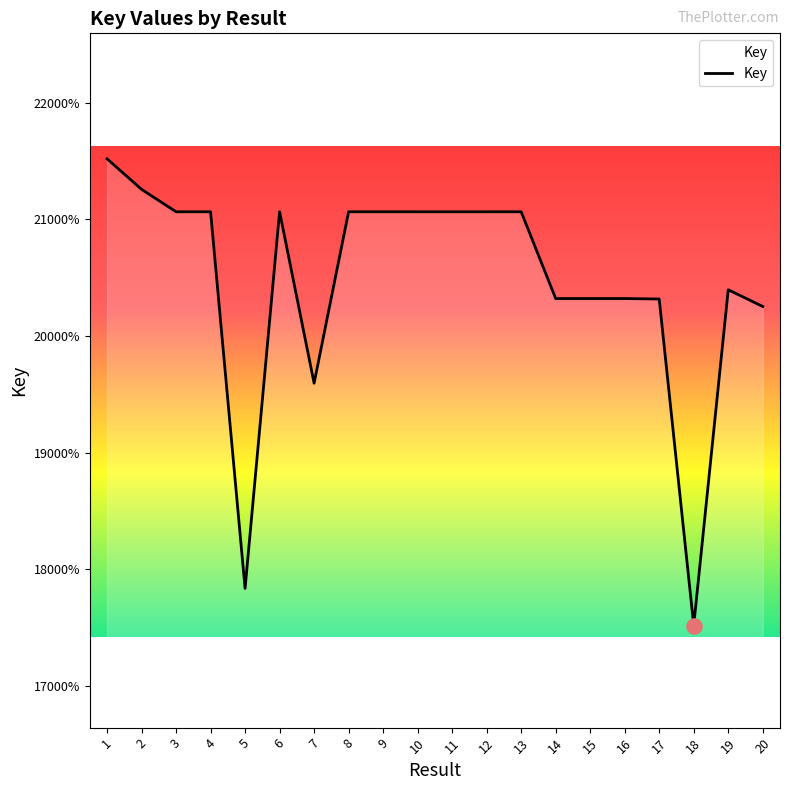

Which has a higher value, 8 or 19?

8